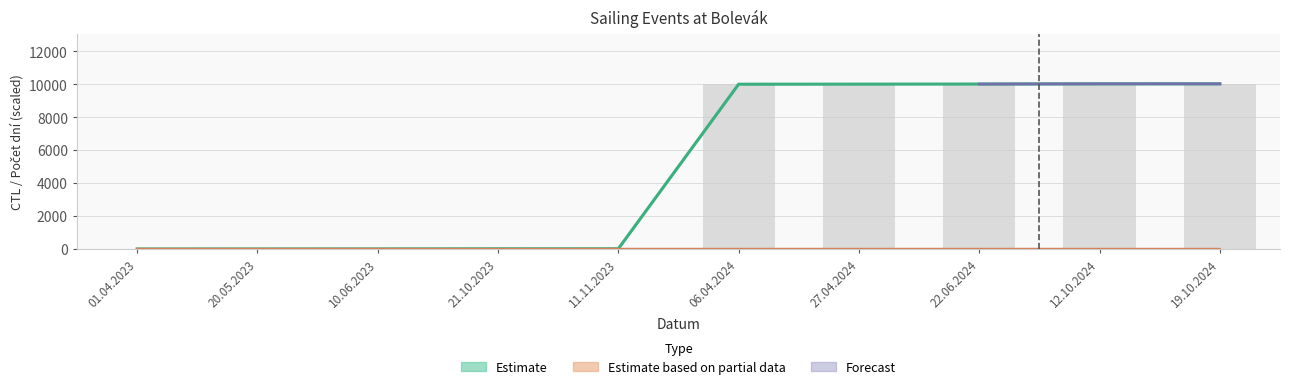

Reading right to left, extract all data points from this chart.

Počet dní: 4	8	8	8	8	8	4	8	8	8
CTL_scaled: 10022	10021	10010	10004	10000	13	12	5	3	0